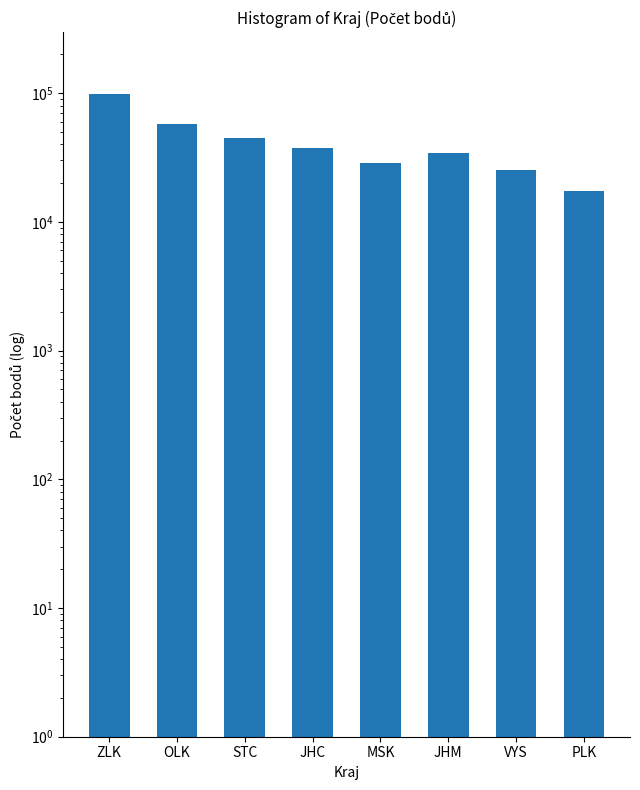

Are the bars horizontal?

No